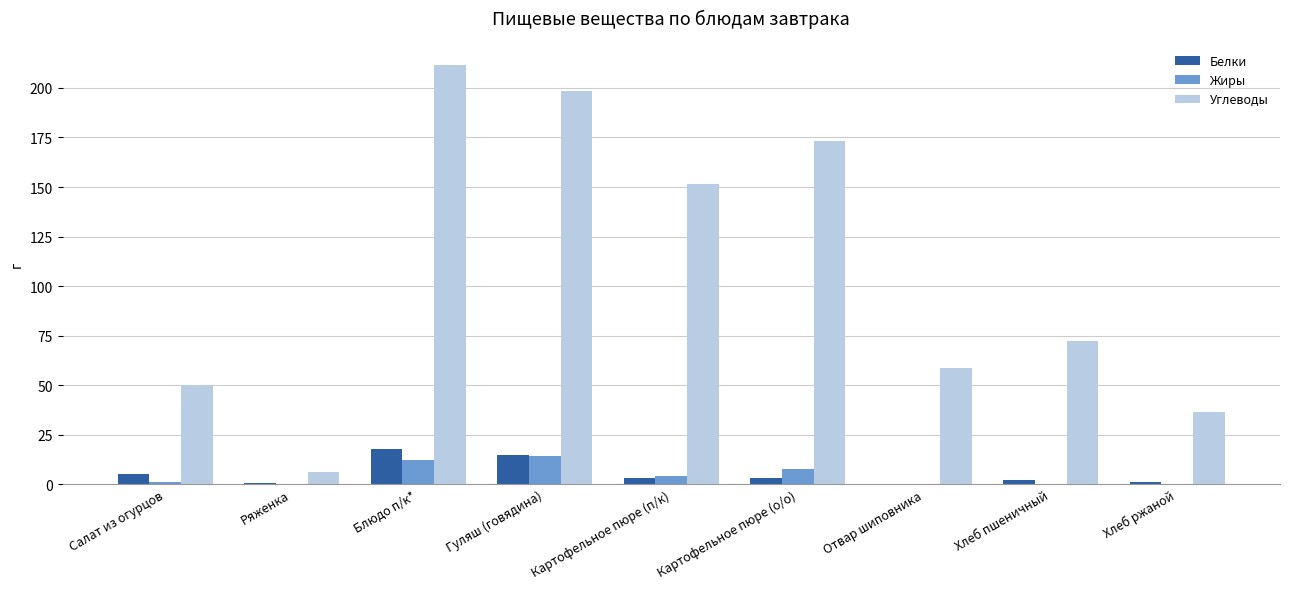

What are all the series names shown in the legend?

Белки, Жиры, Углеводы